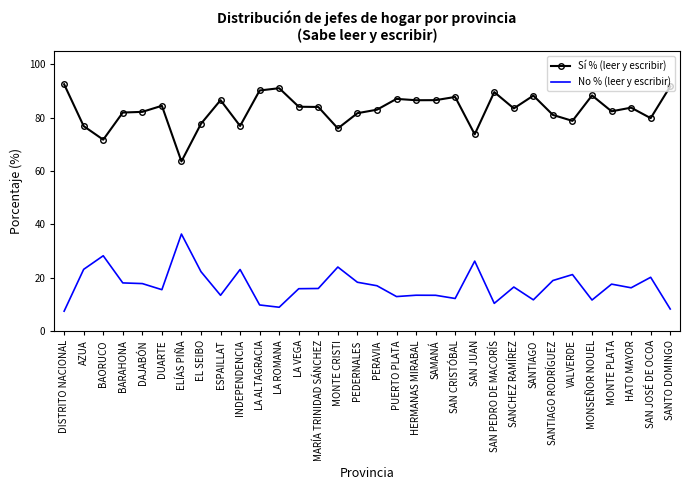

True or false: Sí % (leer y escribir) has a value of 139.5 at SANTIAGO.

False